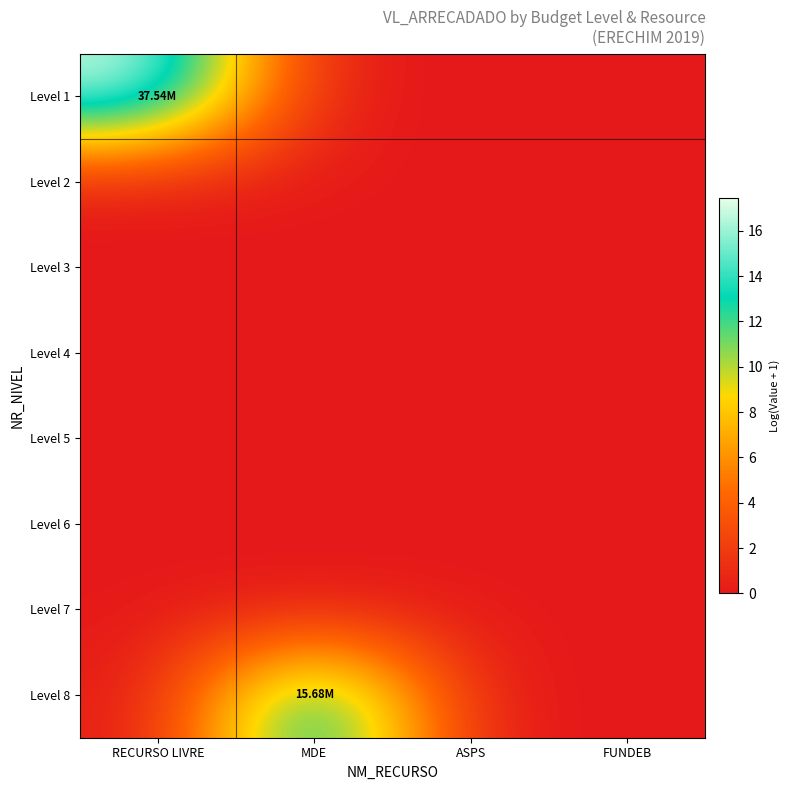

At which category is the sum across all series the highest?

RECURSO LIVRE